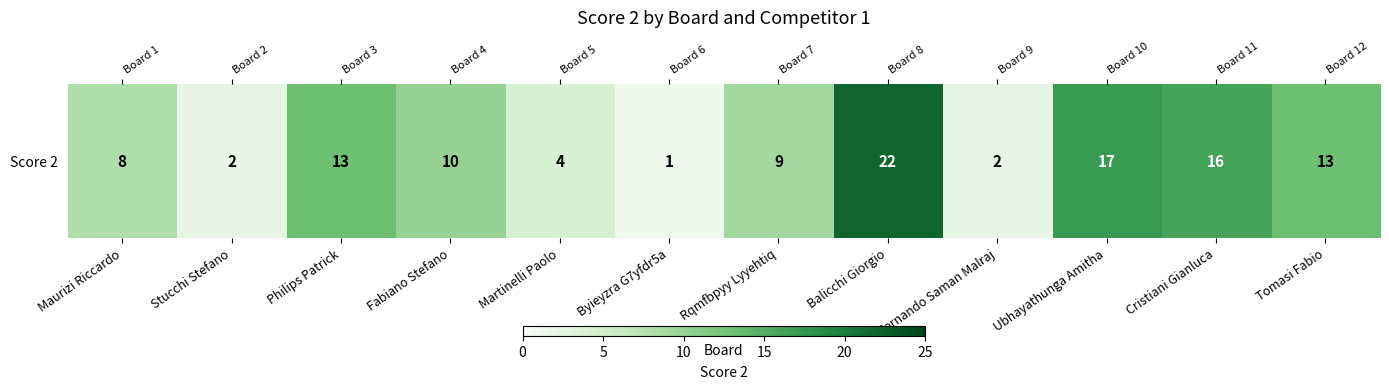

List the labels in order of value, largest first.

Balicchi Giorgio, Ubhayathunga Amitha, Cristiani Gianluca, Philips Patrick, Tomasi Fabio, Fabiano Stefano, Rqmfbpyy Lyyehtiq, Maurizi Riccardo, Martinelli Paolo, Stucchi Stefano, Fernando Saman Malraj, Byieyzra G7yfdr5a